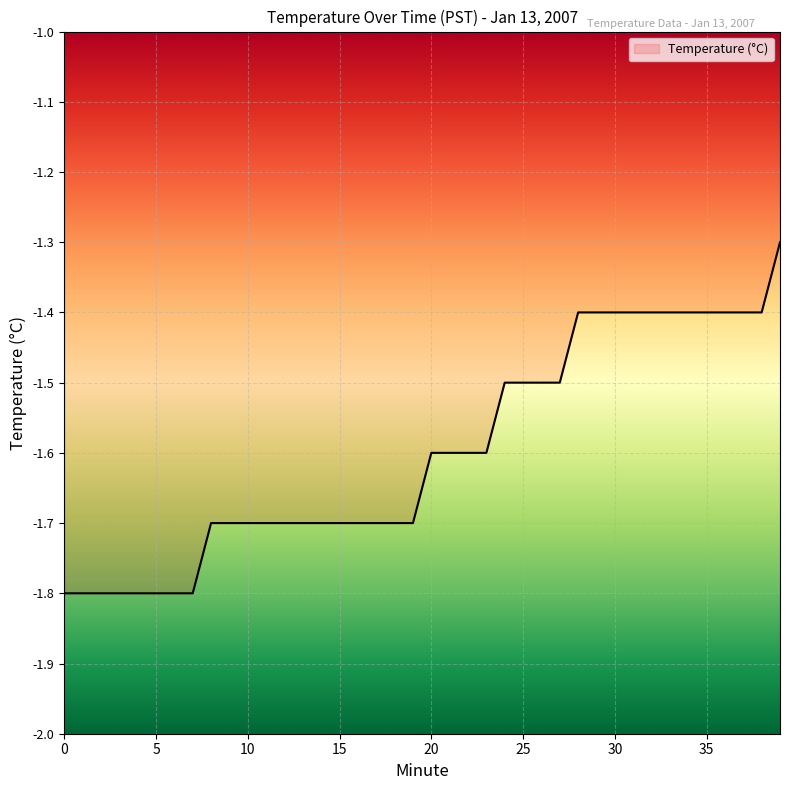

What is the average value?

-1.6